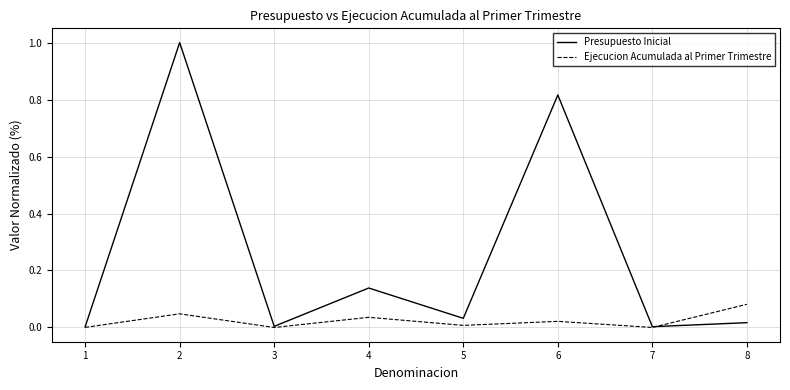

What is the sum of all Ejecucion Acumulada al Primer Trimestre values?

0.2